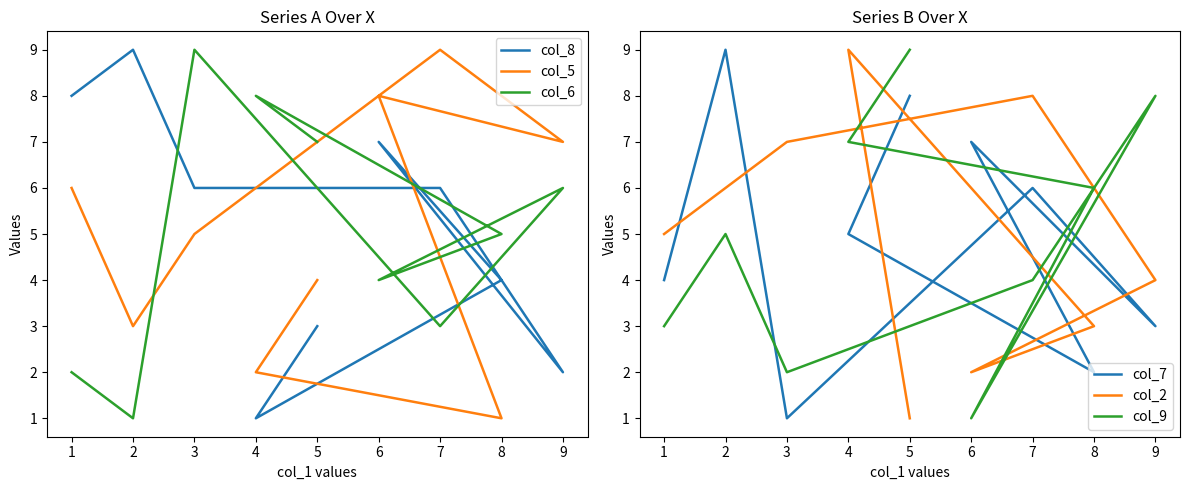

Which series changed the most between 6 and 3?

col_7